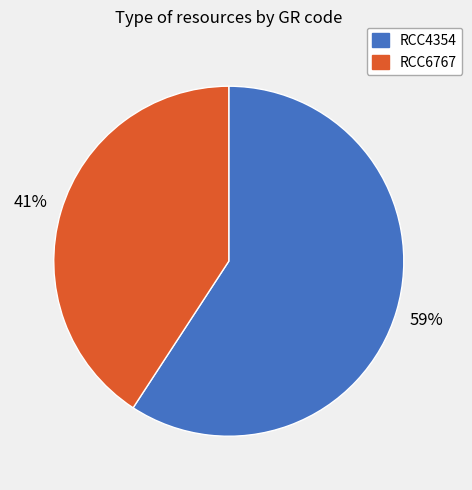

Combined, do RCC4354 and RCC6767 account for over 50%?

Yes